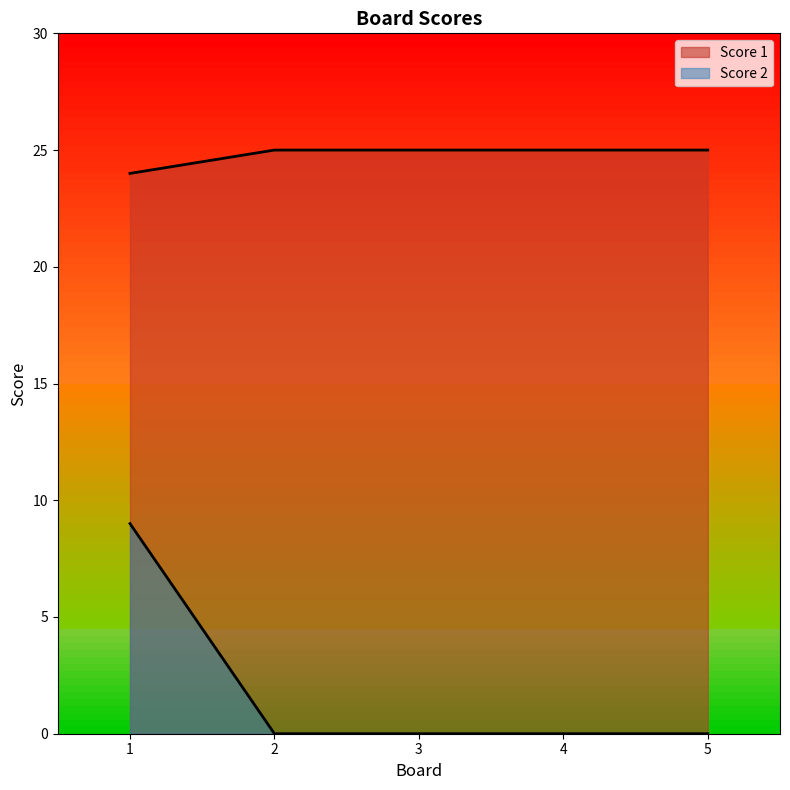

What is the total value across all series at 4?

25